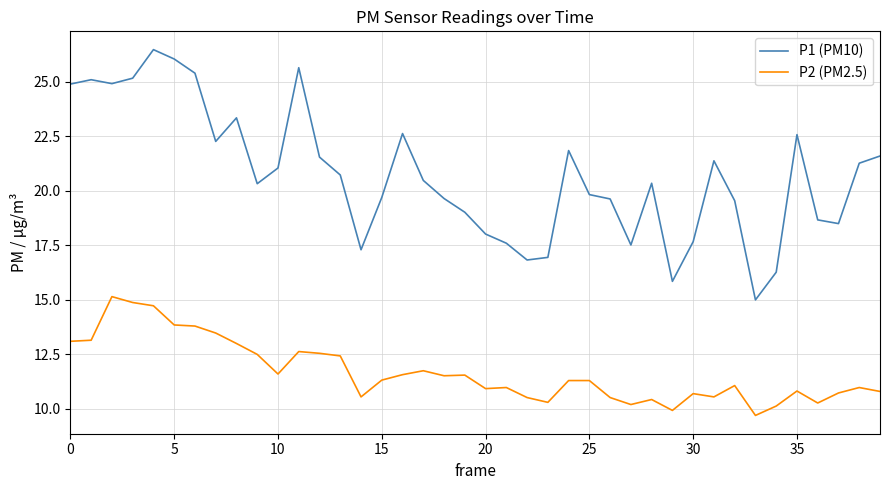

Which series has the largest total across all categories?

P1 (PM10)